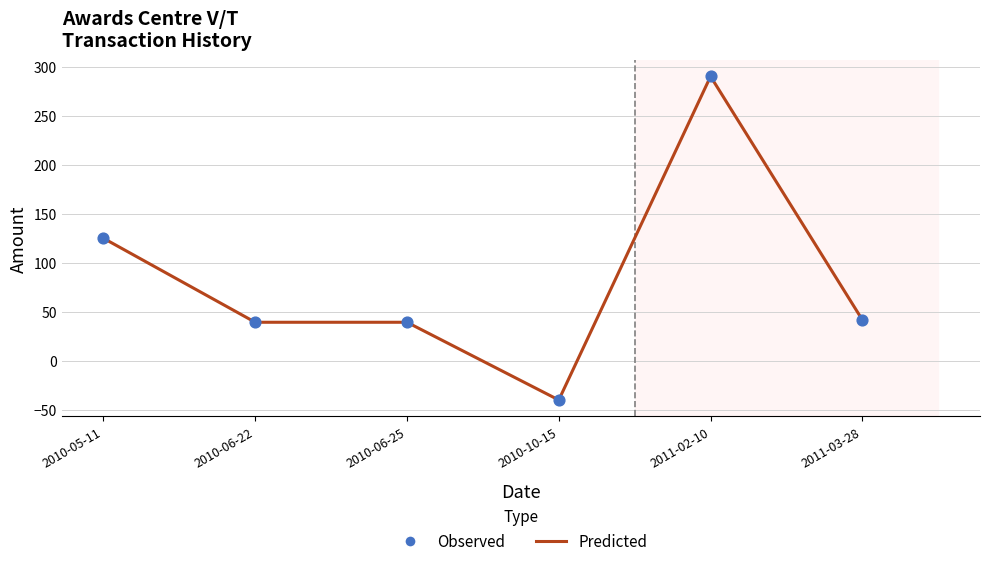

What is the ratio of the value at 2010-06-25 to the value at 2010-05-11?

0.3